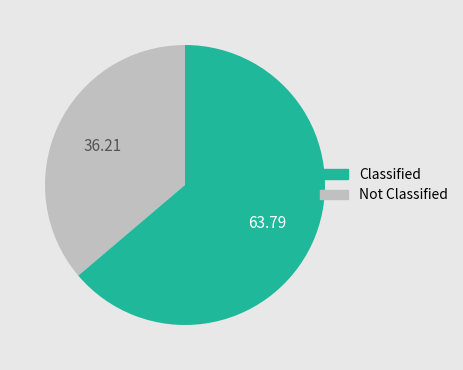

Is there a majority slice in this chart?

Yes